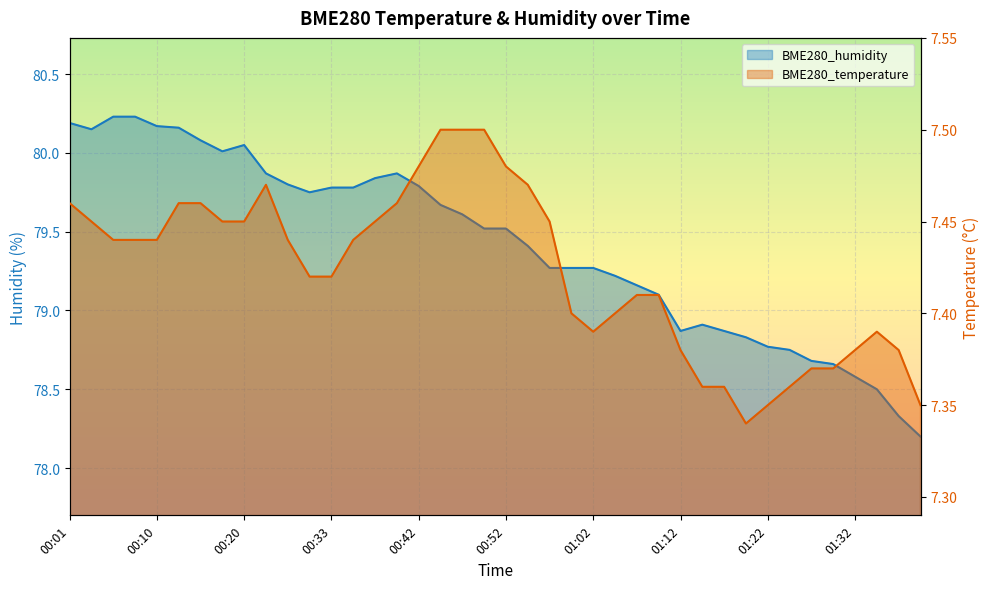

Count the BME280_temperature values in the range 7 to 8.

40